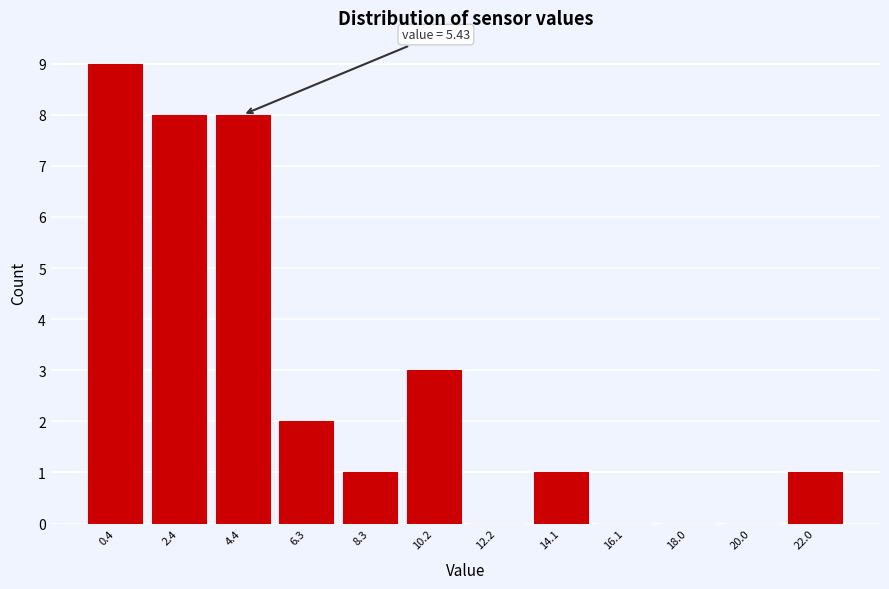

Reading right to left, extract all data points from this chart.

22.0=1	20.0=0	18.0=0	16.1=0	14.1=1	12.2=0	10.2=3	8.3=1	6.3=2	4.4=8	2.4=8	0.4=9